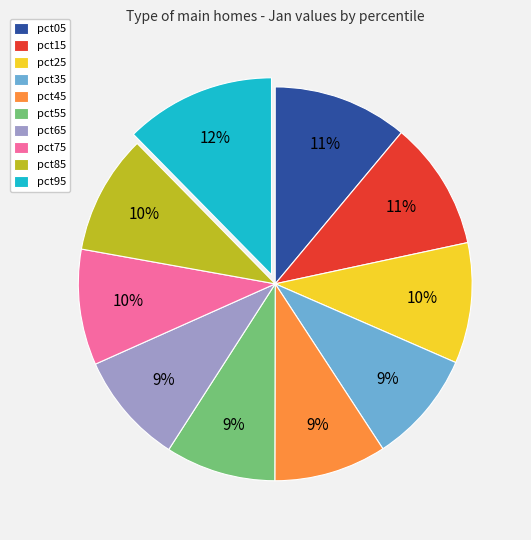

Combined, do pct75 and pct45 account for over 50%?

No